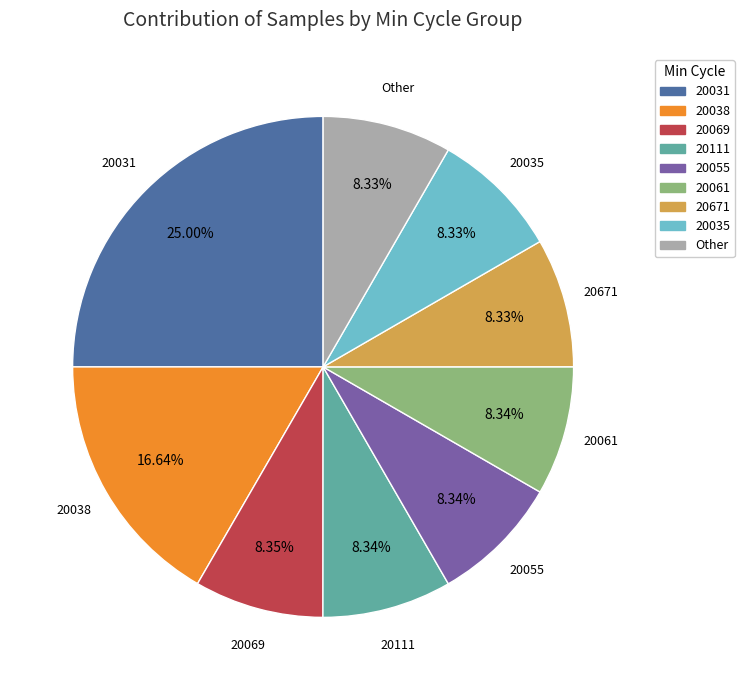

How many slices are in this pie chart?

9